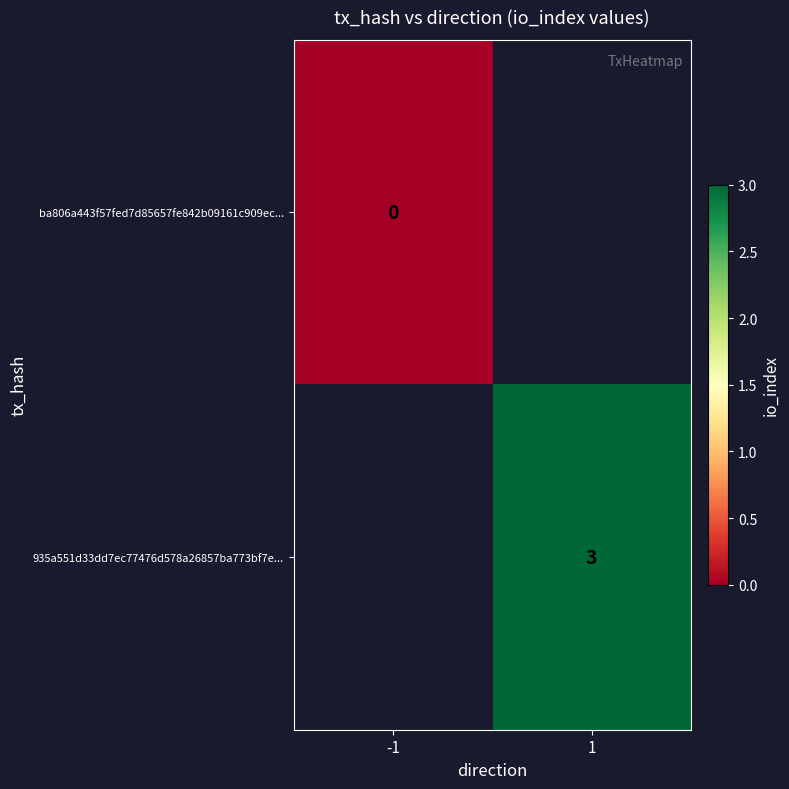

At which category does the chart reach its peak across all series?

1